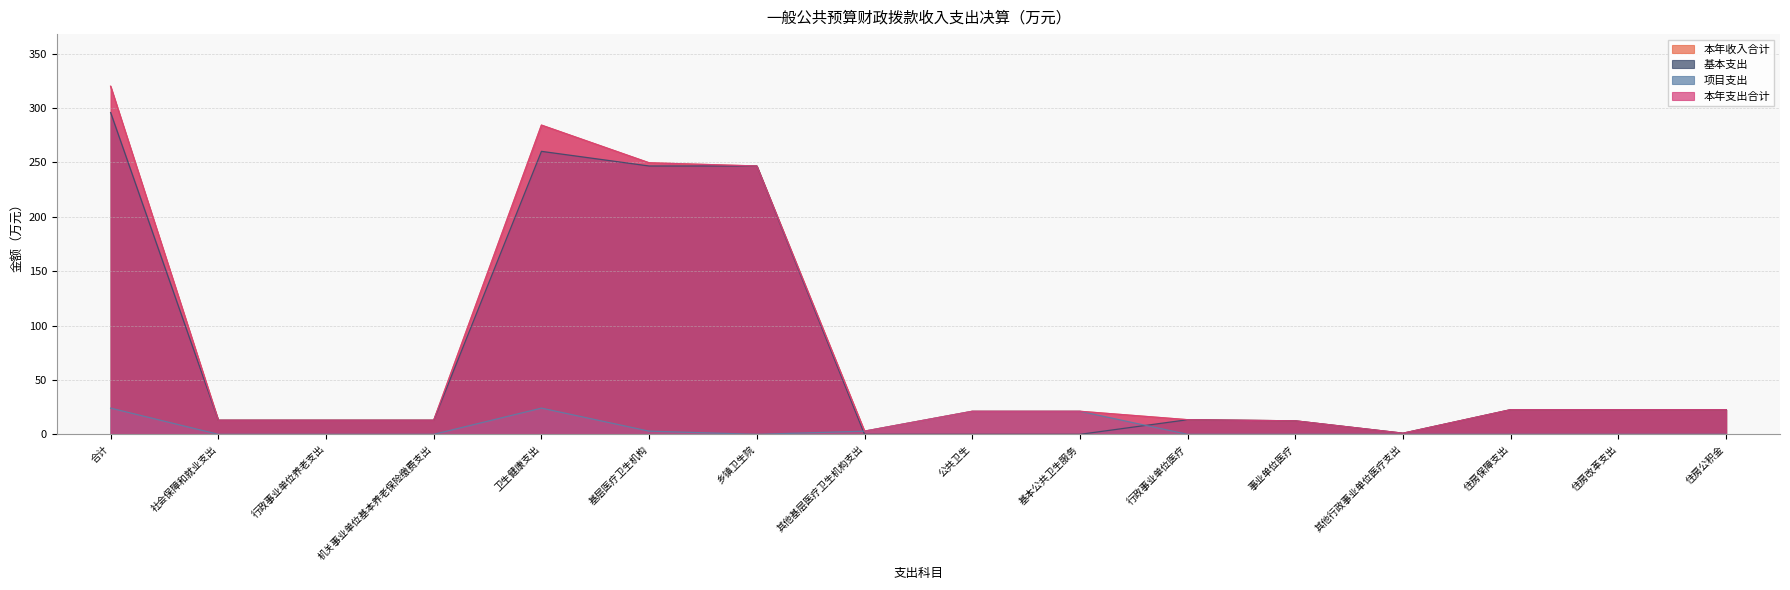

List the series in order of their peak value, lowest first.

项目支出, 基本支出, 本年收入合计, 本年支出合计